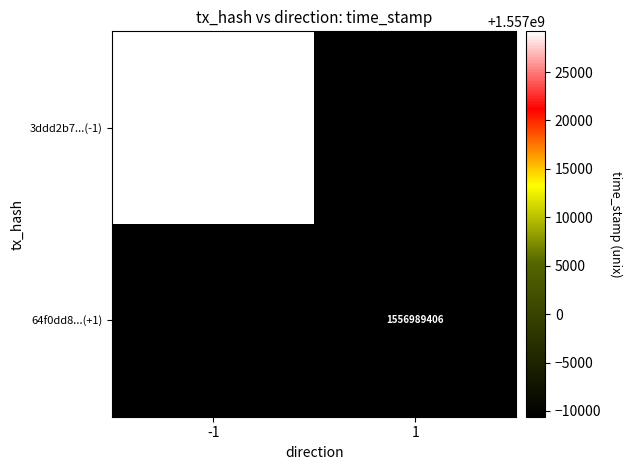

Between 1 and -1, which is larger?

-1